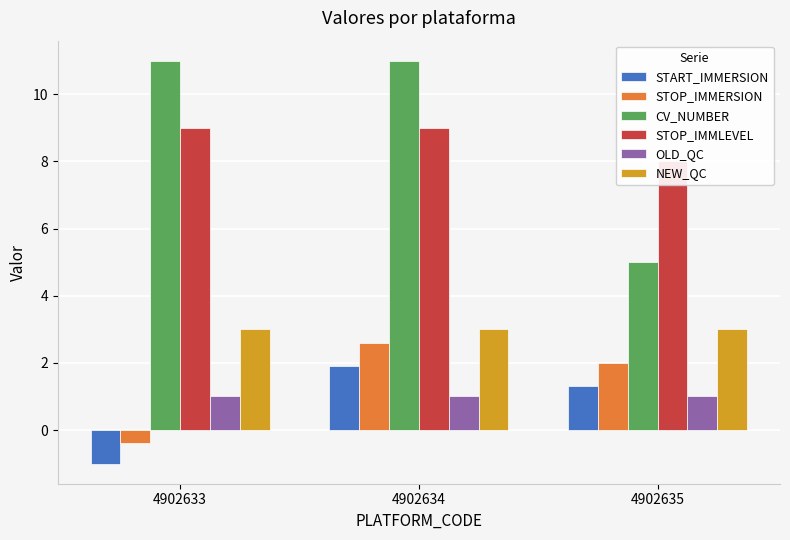

The value of START_IMMERSION at 4902633 is -1.0. True or false?

True